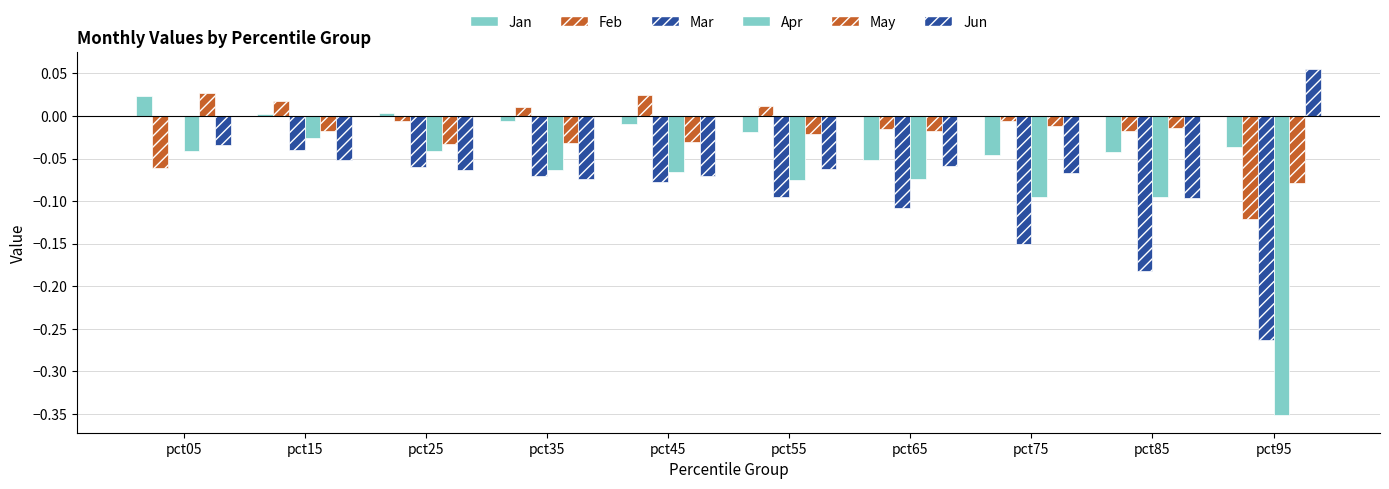

The May series shows -0.0 at pct95. True or false?

False